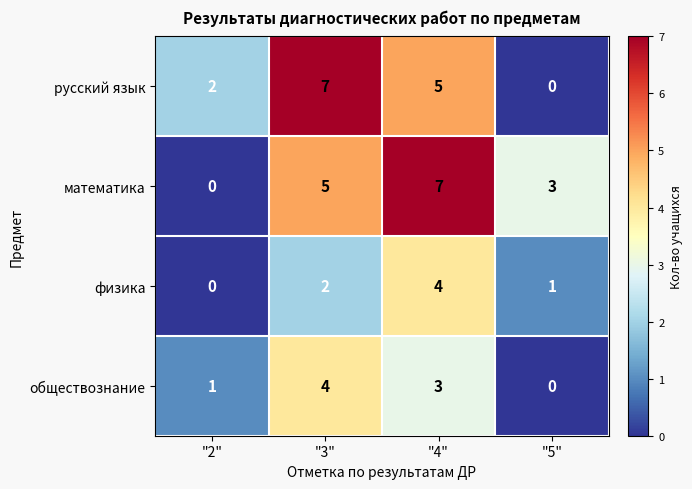

At which label does обществознание first exceed 3?

"3"